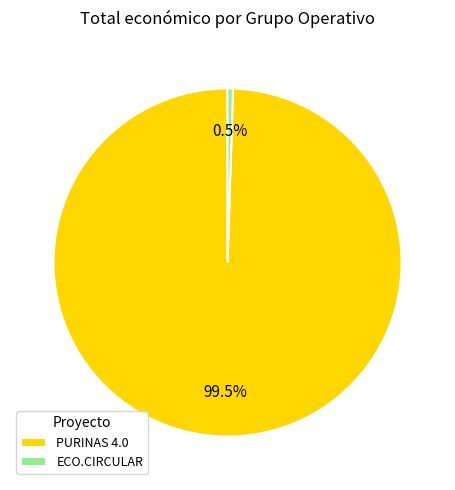

The ECO.CIRCULAR slice represents 14% of the pie. True or false?

False